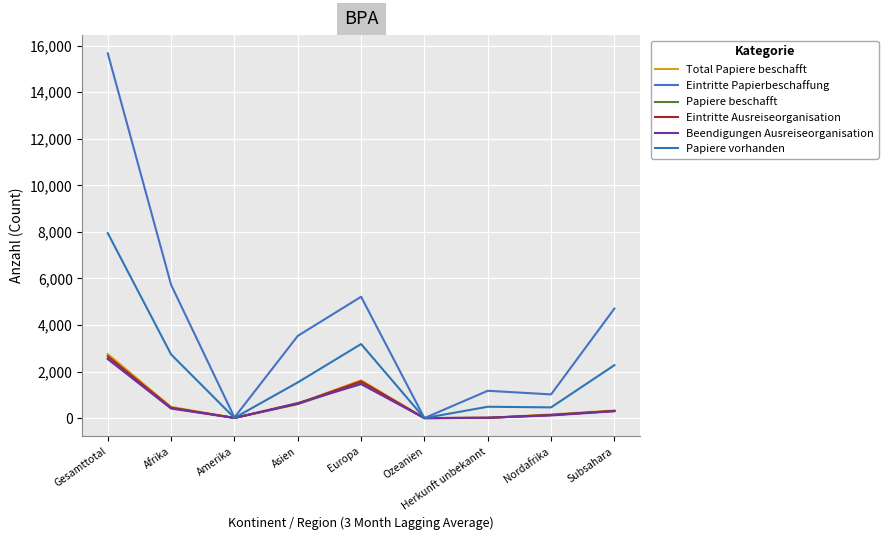

How many intersections are there between Eintritte Papierbeschaffung and Total Papiere beschafft?

2